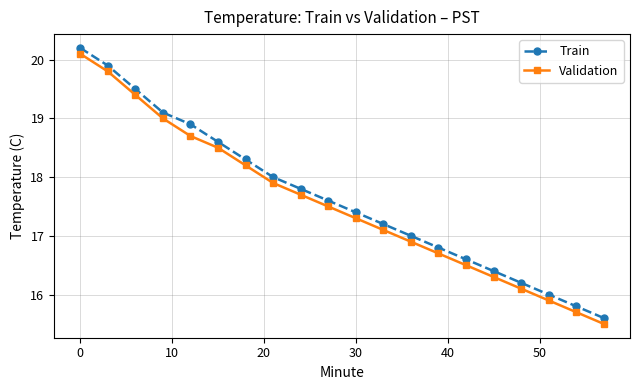

True or false: Validation has more than 2 interior local peaks.

False